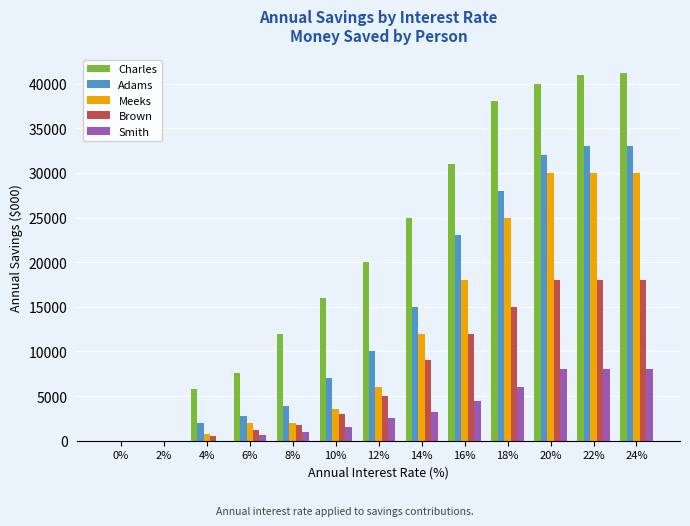

What is the sum of all Meeks values?

159240